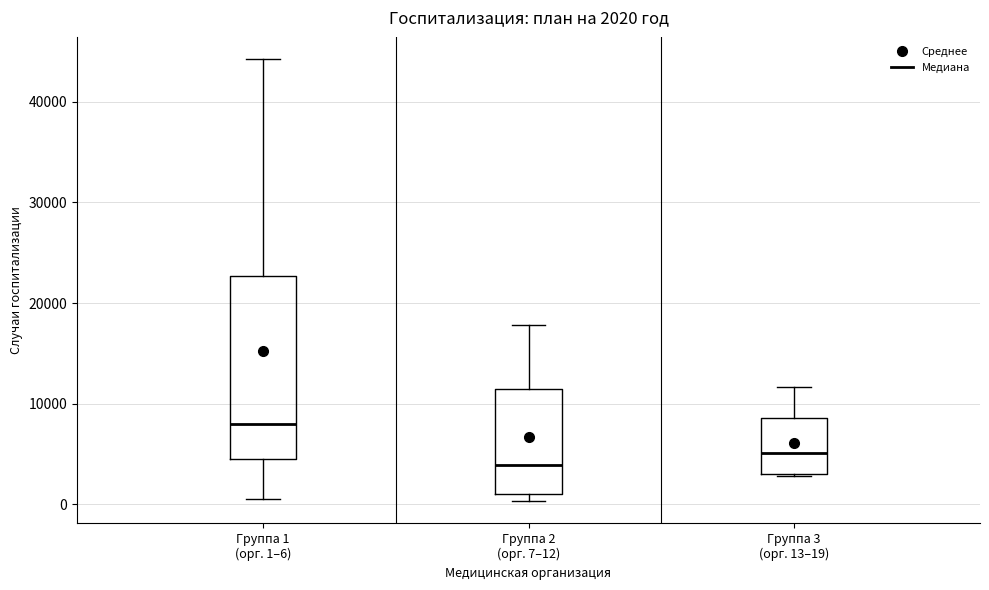

Which box's median line is the lowest?

Группа 2 (орг. 7–12)